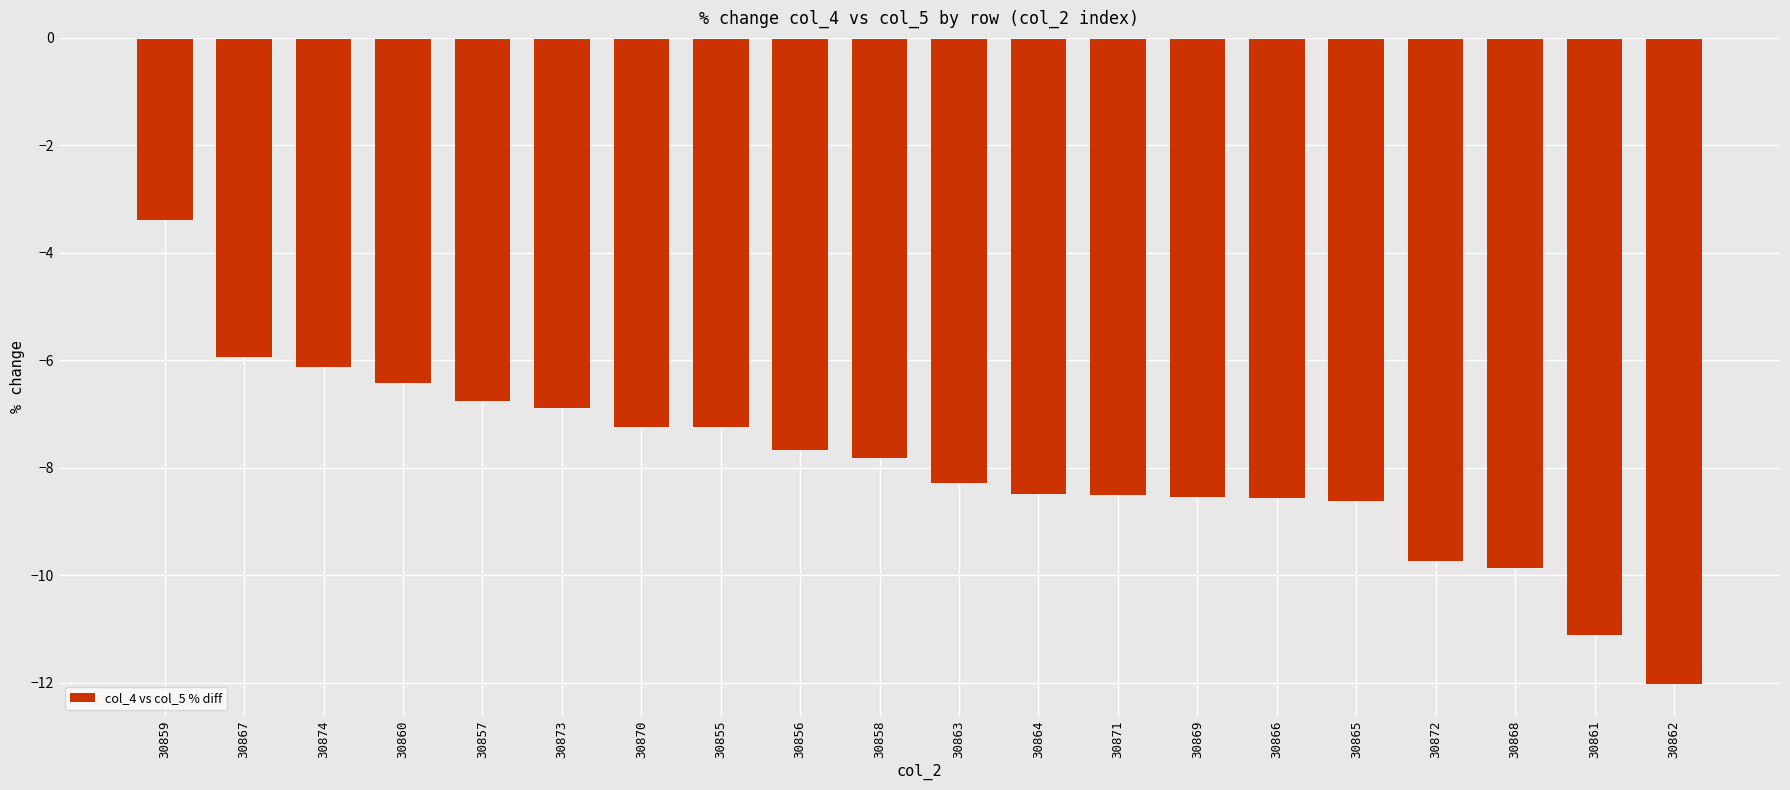

Are the bars grouped side by side (vs. stacked)?

No